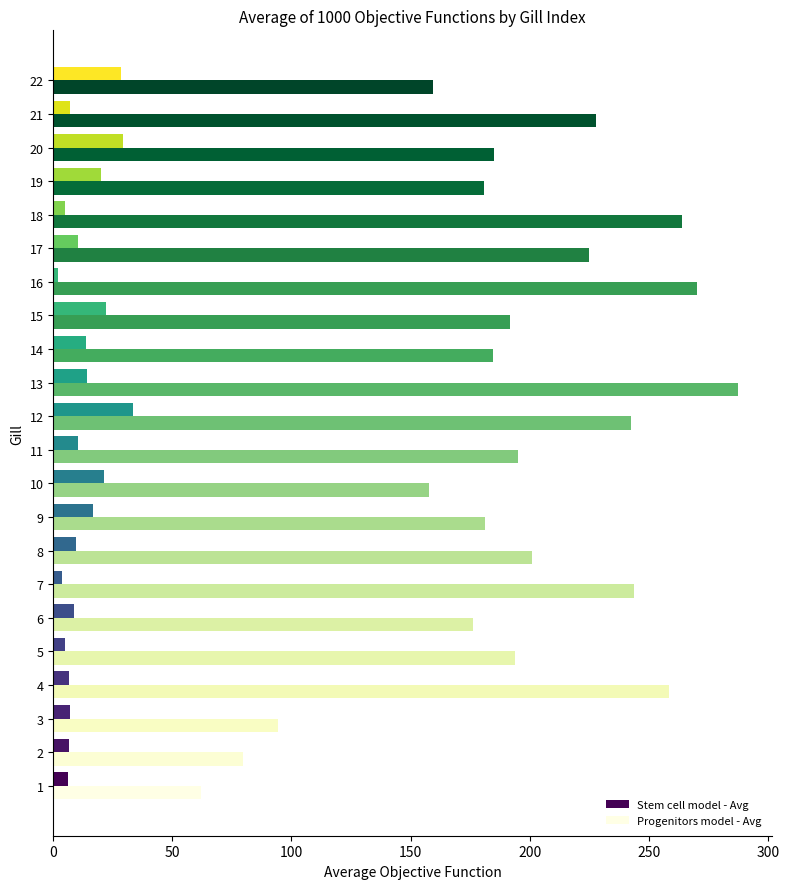

Which series has the largest total across all categories?

Progenitors model - Avg